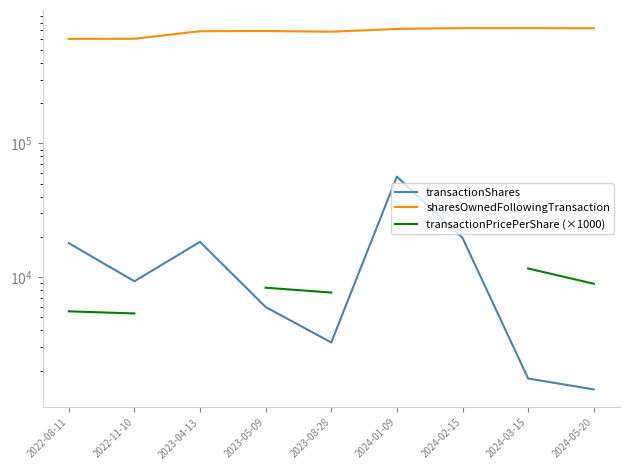

What is the difference between the second highest and second lowest values in the sharesOwnedFollowingTransaction series?

122225.0